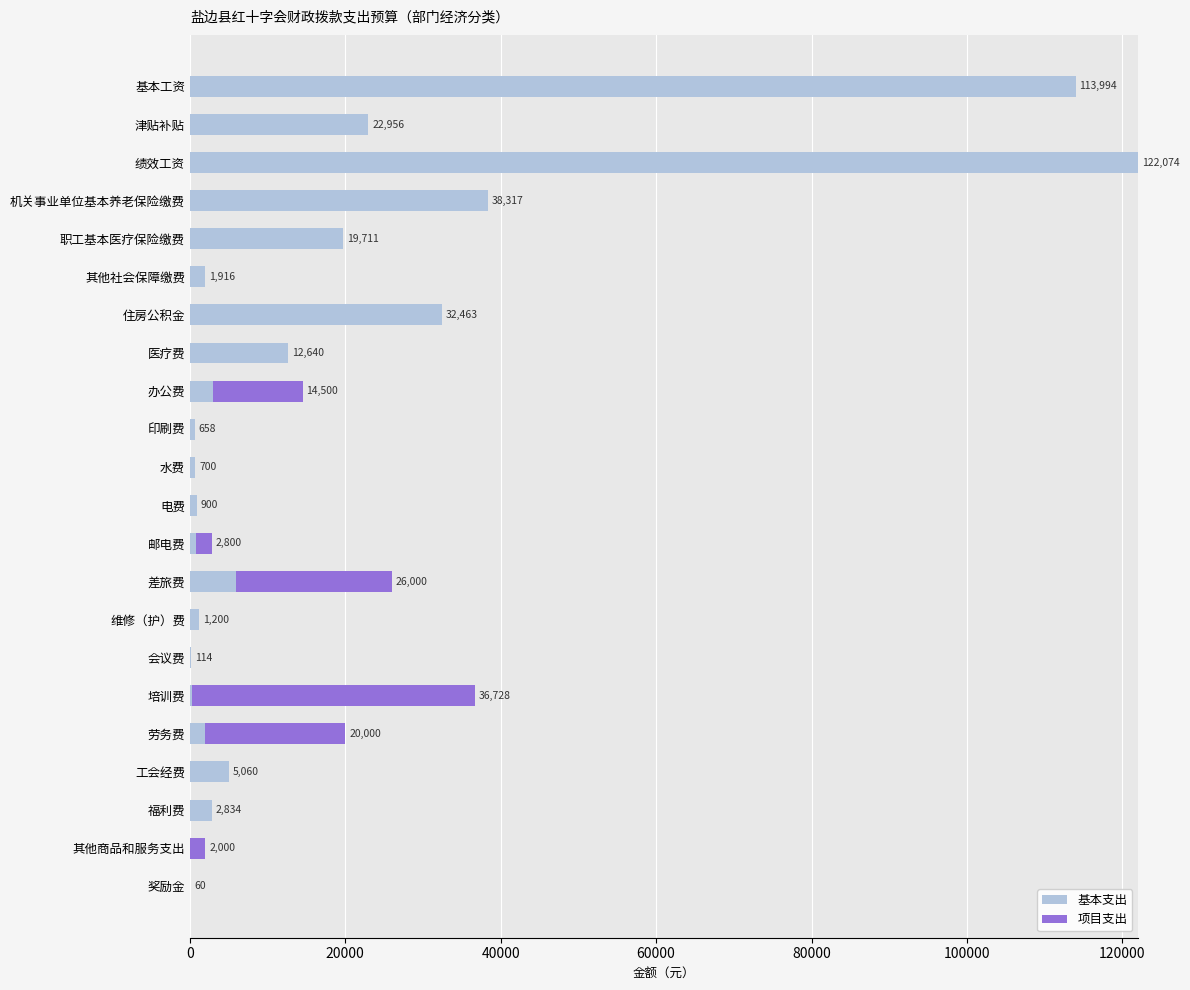

Is it true that 基本支出 equals 3000.0 at 办公费?

True